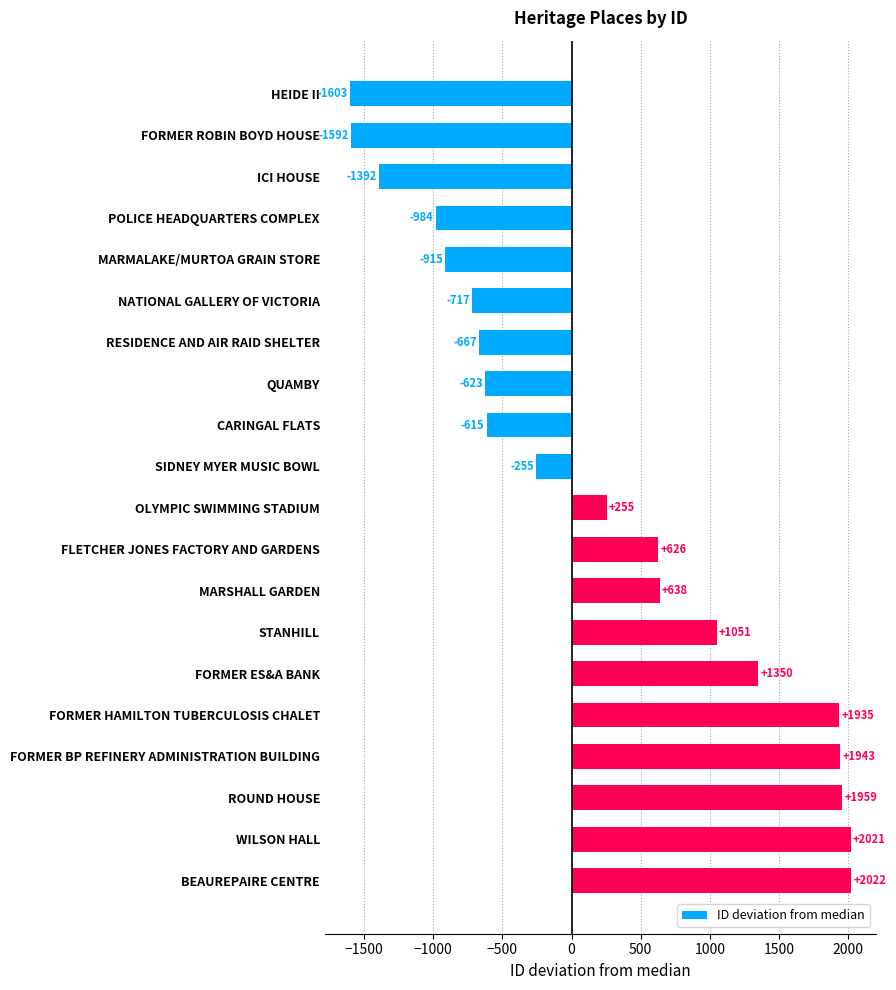

What value does the data have at MARMALAKE/MURTOA GRAIN STORE, to the nearest 50?

-900